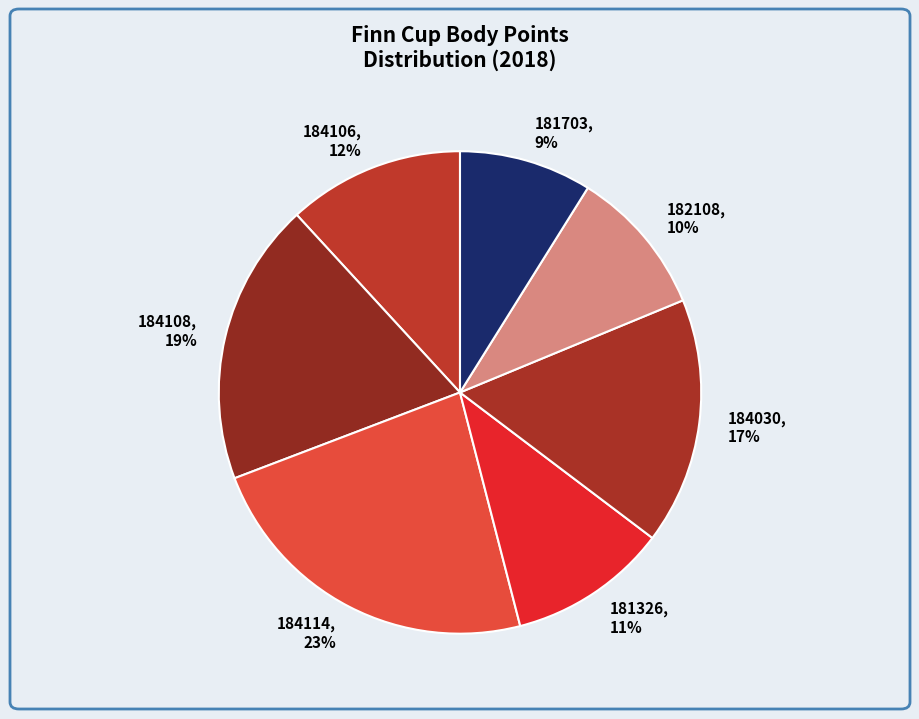

Do 184114 and 182108 together represent more than half of the pie?

No